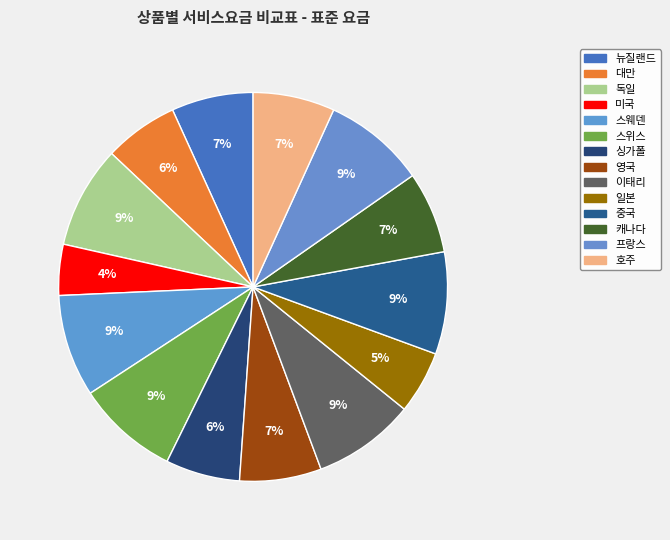

How many slices are in this pie chart?

14